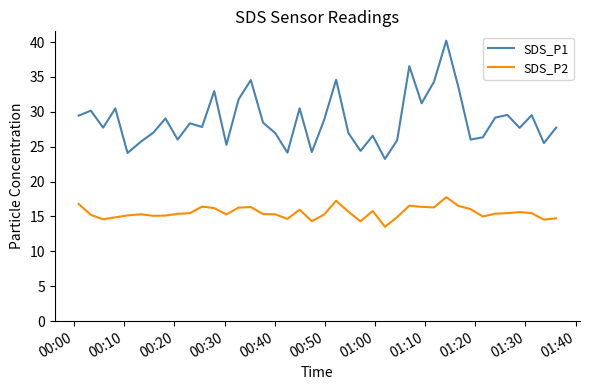

Which series has the largest total across all categories?

SDS_P1